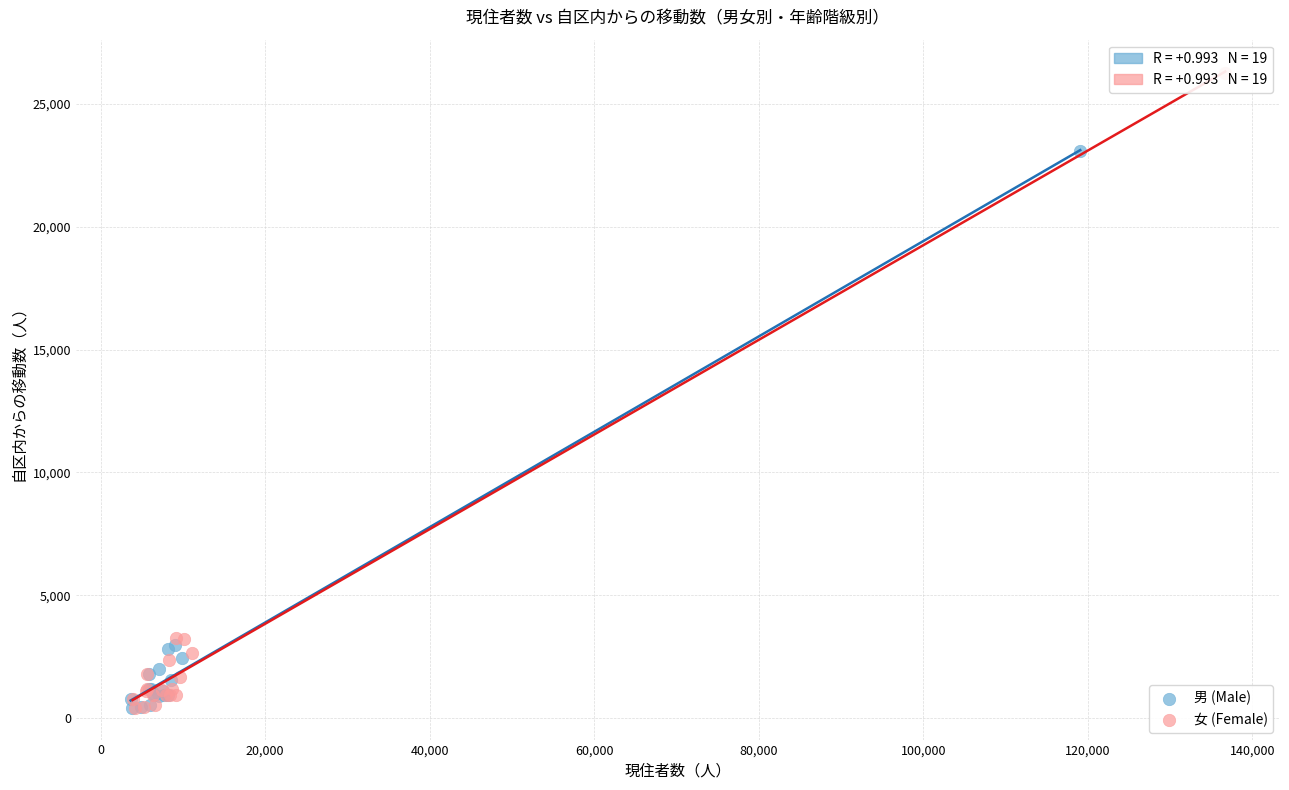

Which series reaches the maximum Y coordinate?

女 (Female)